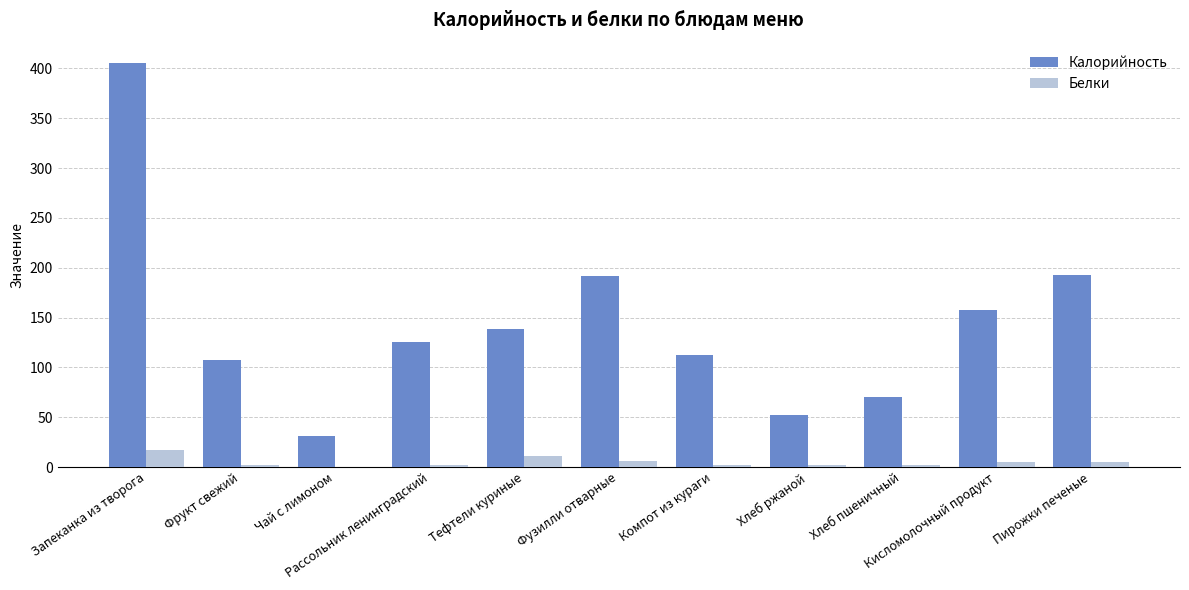

What are all the series names shown in the legend?

Калорийность, Белки